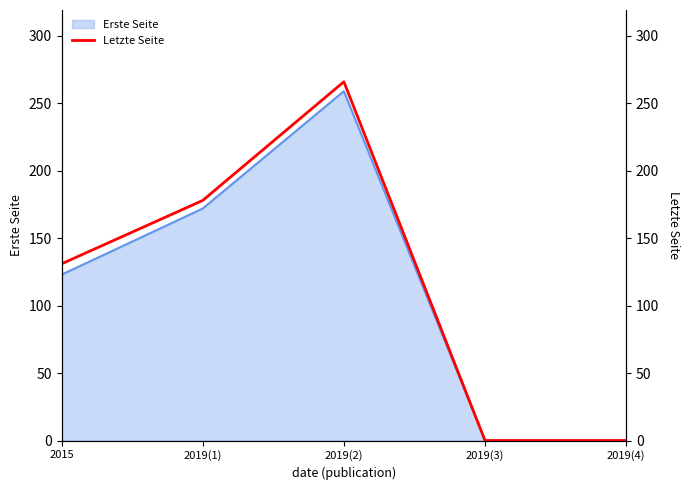

The value at 2019(1) is 178. True or false?

True